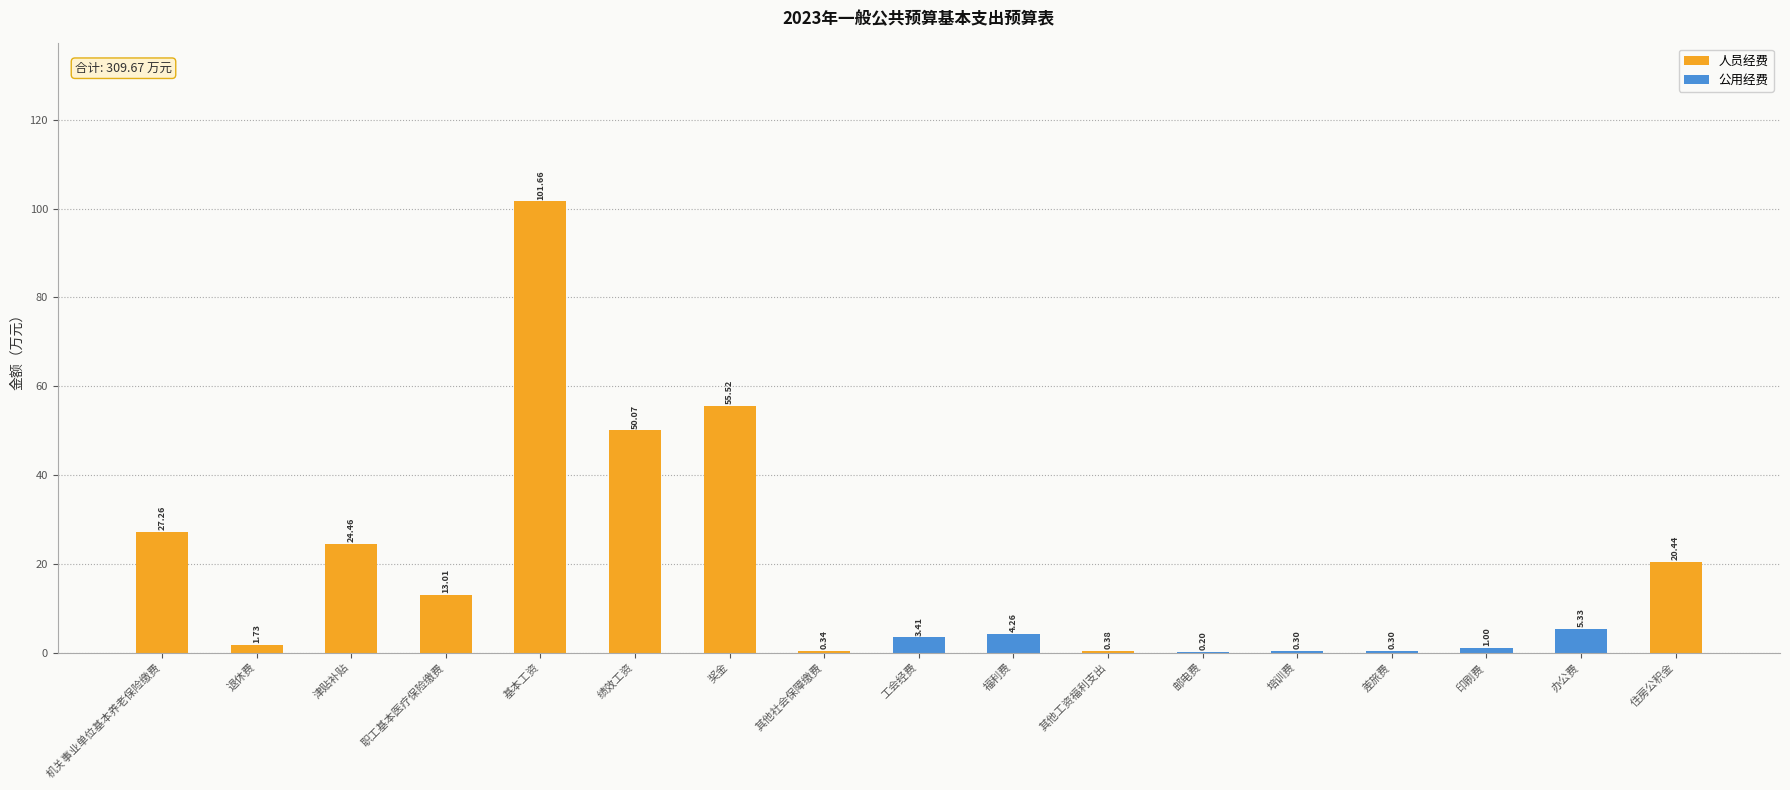

At which category is the sum across all series the highest?

基本工资